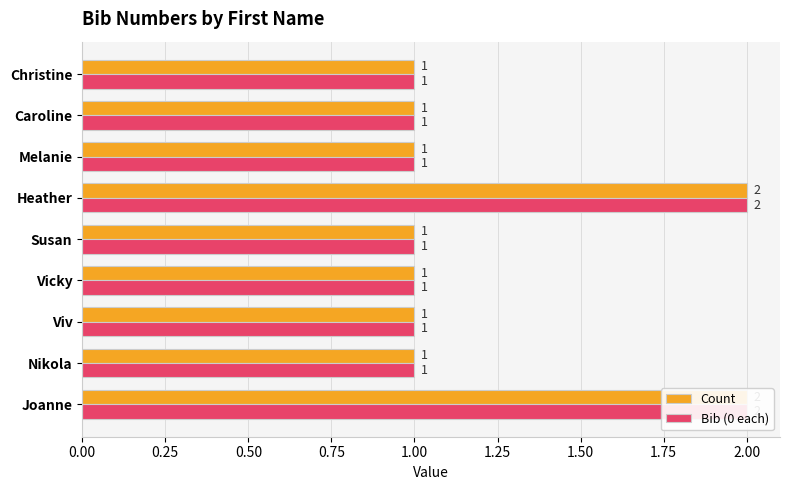

What is the maximum value for Count?

2